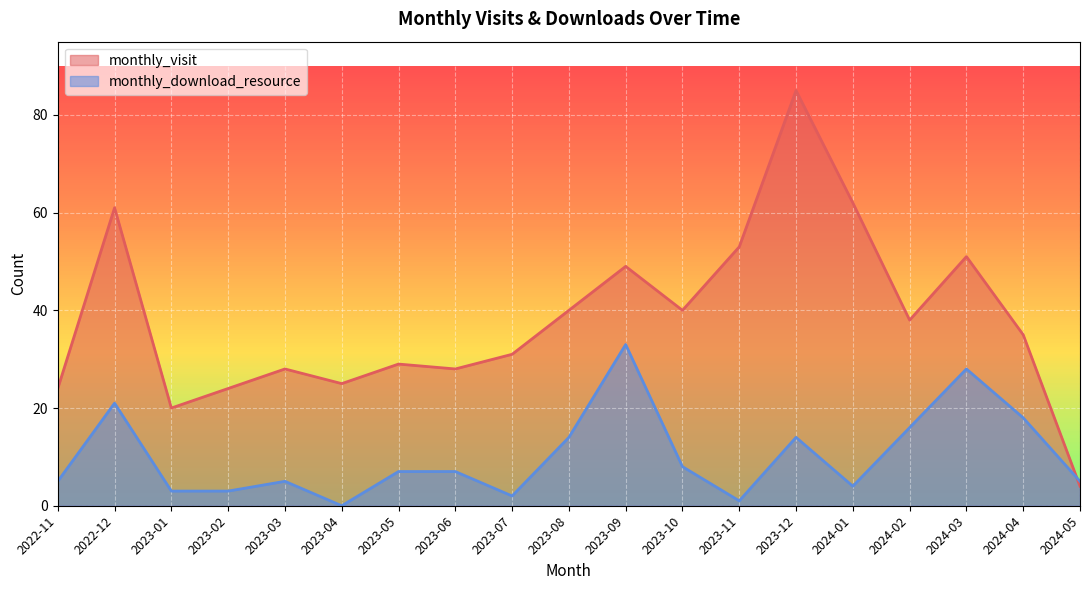

Rank the series at 2023-06 from lowest to highest value.

monthly_download_resource, monthly_visit